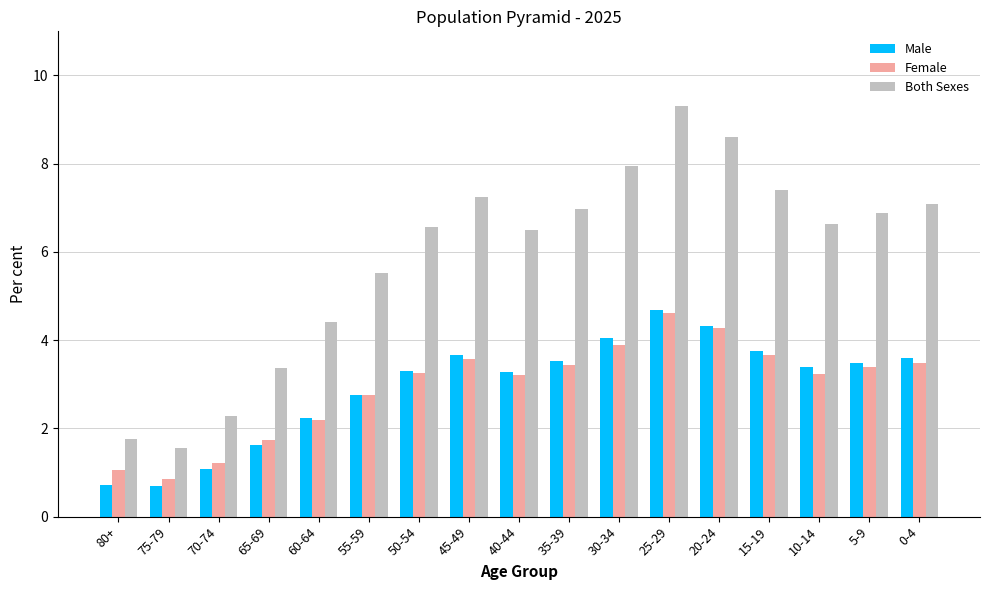

The value of Male at 45-49 is 2.3. True or false?

False